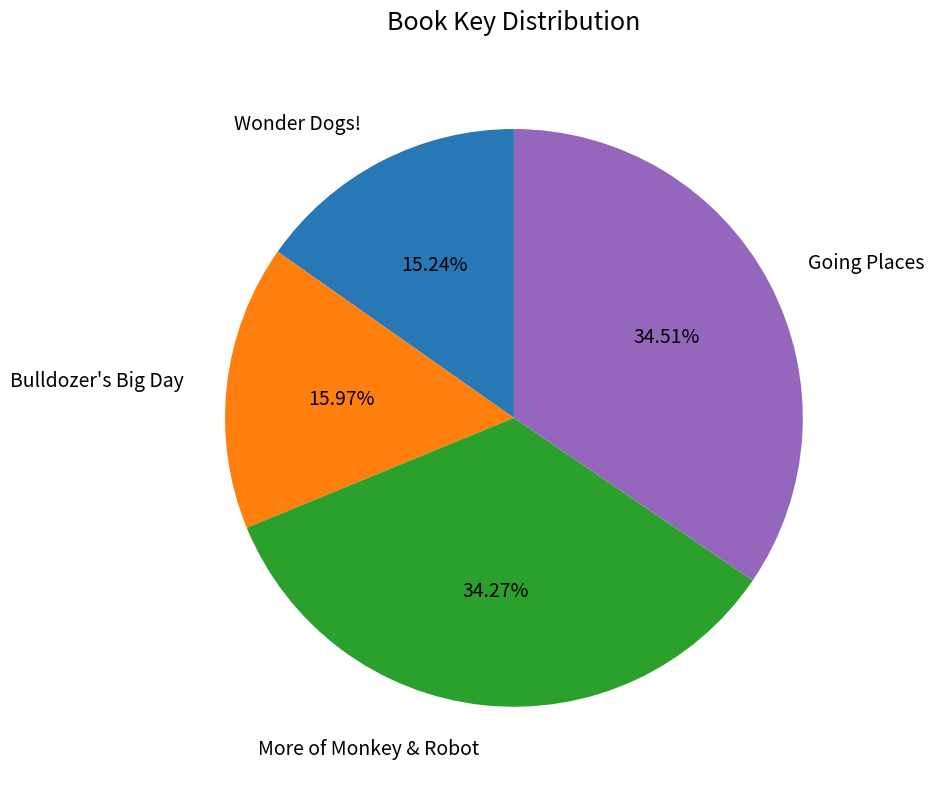

Does any single category account for the majority?

No